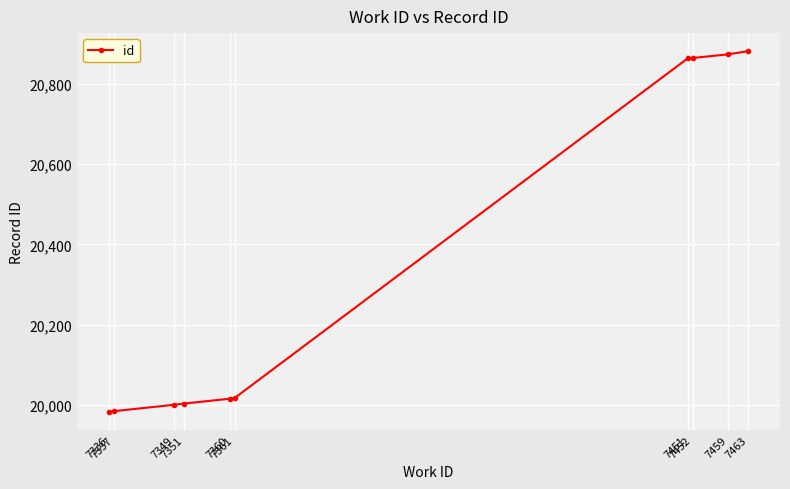

True or false: the data shows 13748 at 7452.

False